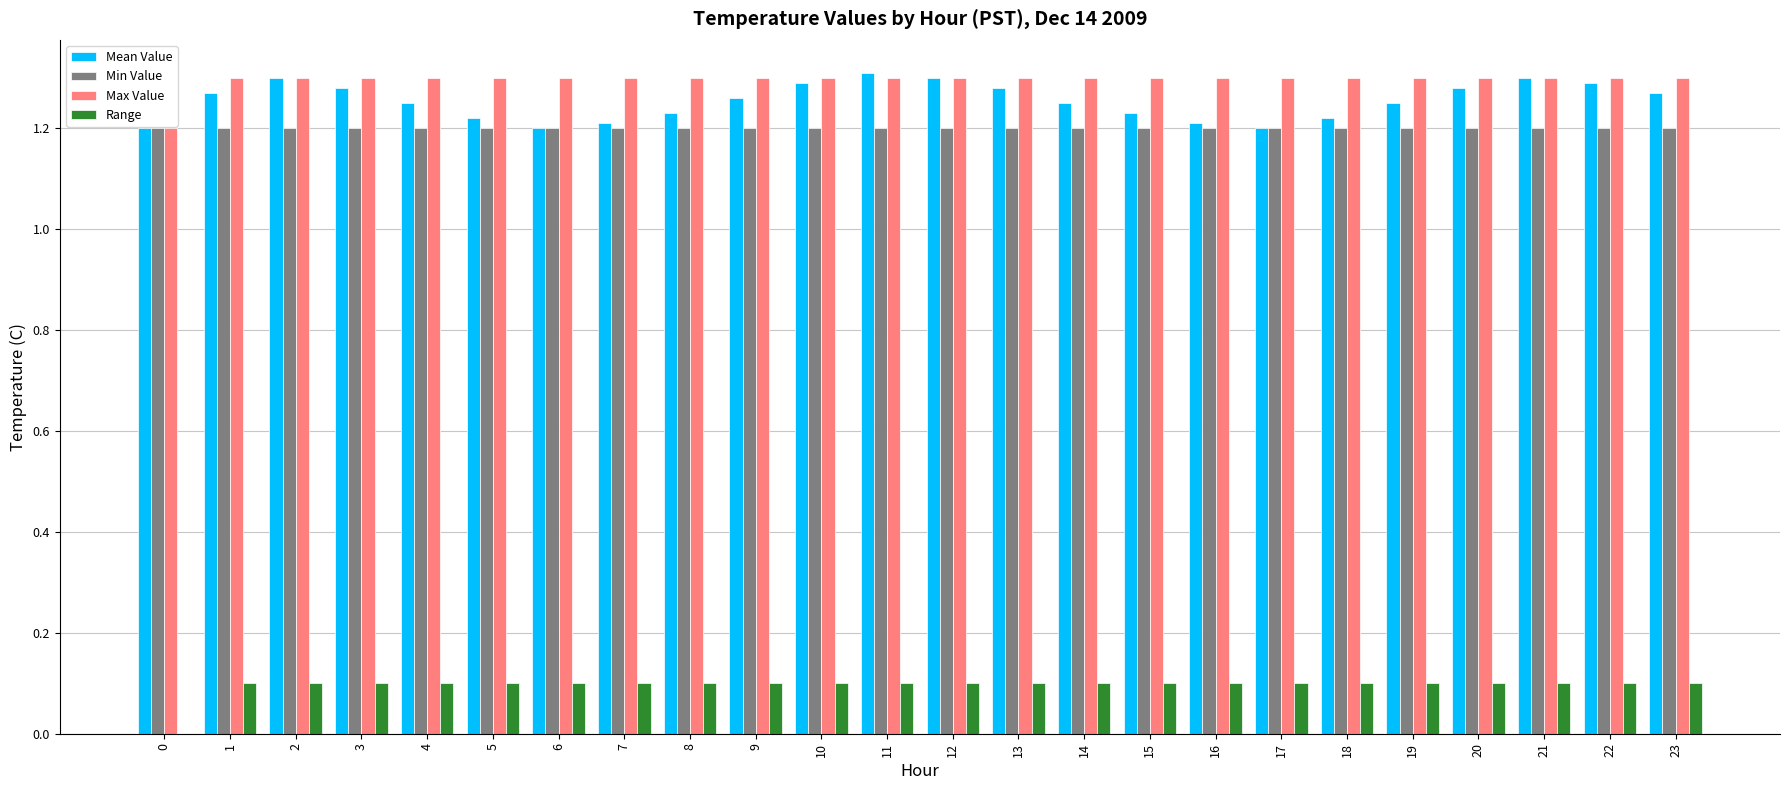

What is the total value across all series at 10?

3.9